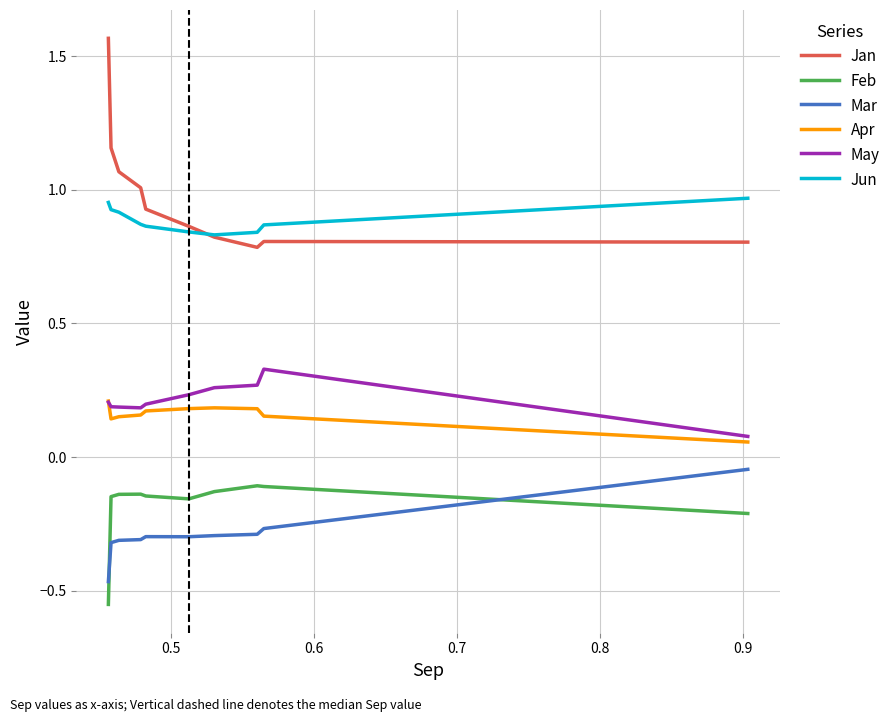

Which series has the largest range (max minus min)?

Jan